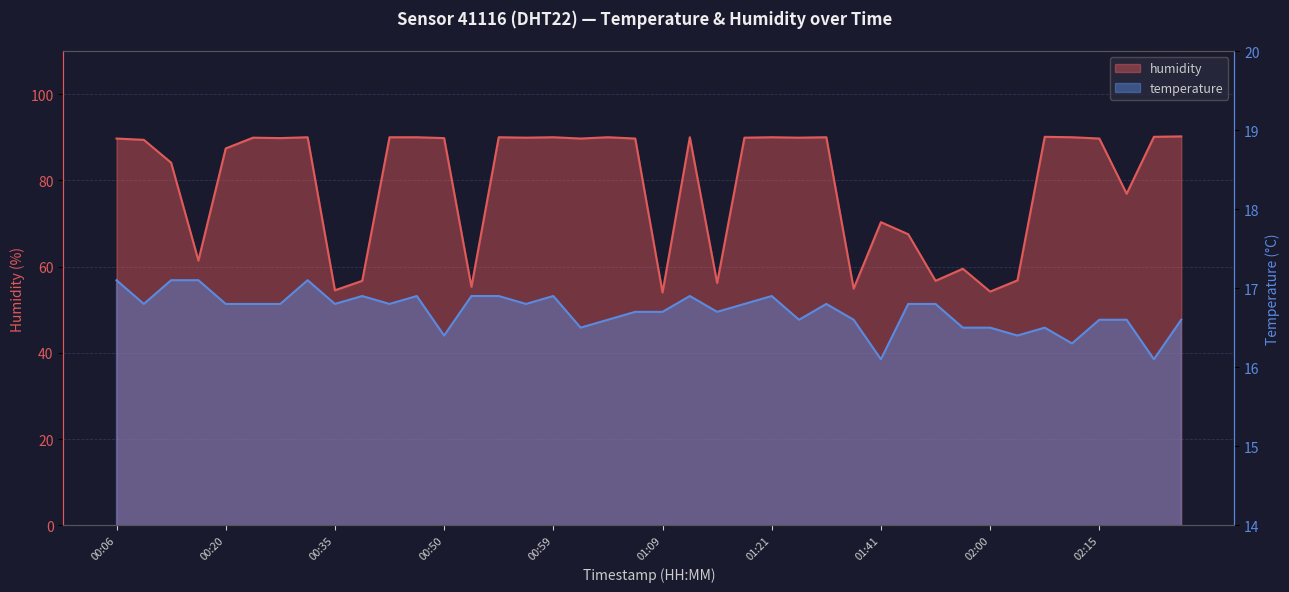

Does the chart have visible grid lines?

Yes